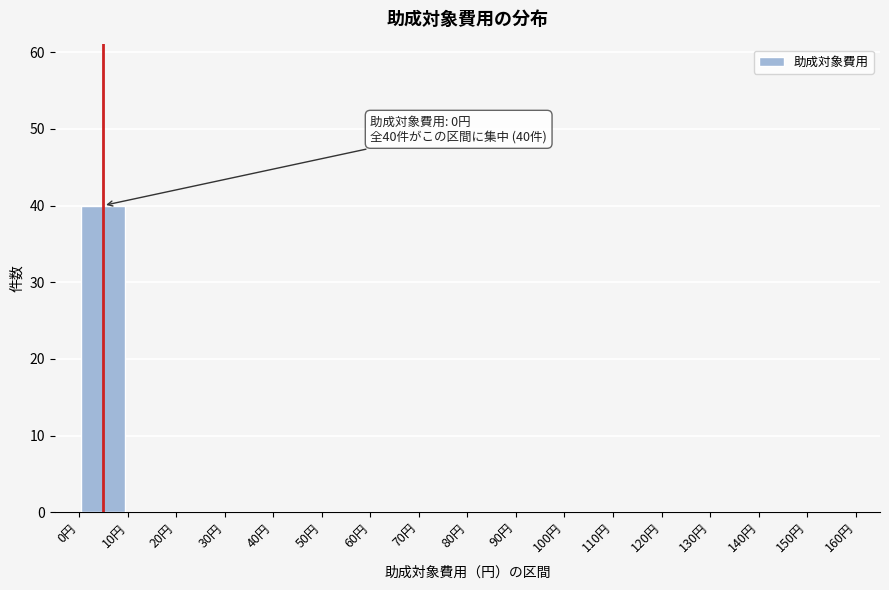

Over which range of the x-axis is the bar tallest?

0 to 10